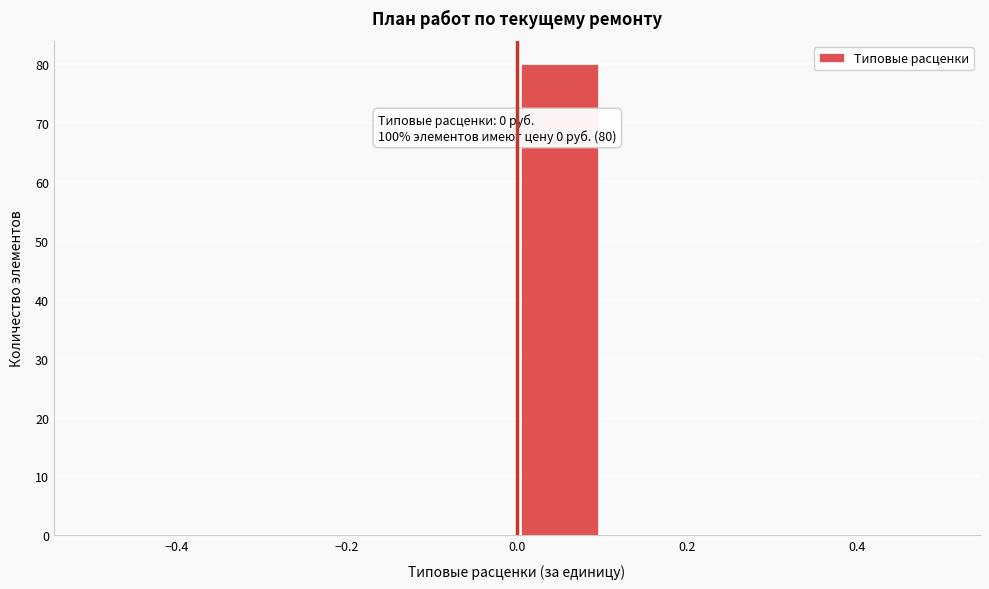

Which range on the x-axis has the tallest bar?

0.0 to 0.1